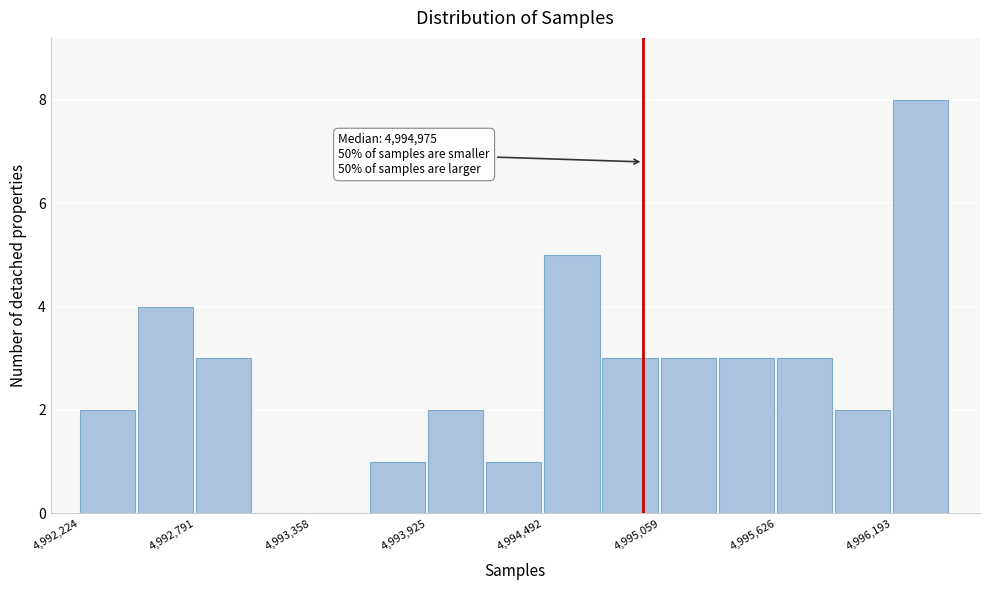

Read against the x-axis, roughly where is the centre of the tallest bar?

4996300